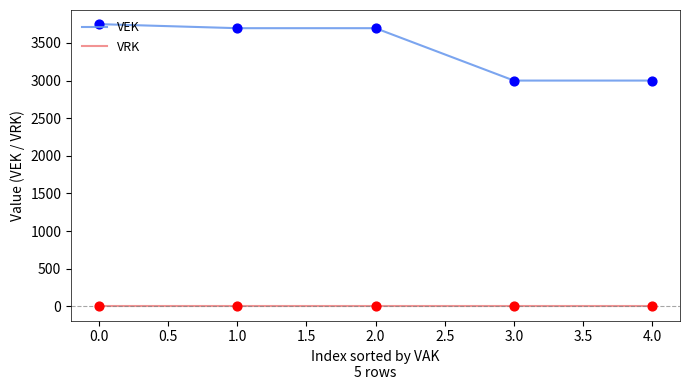

At how many categories does at least one series exceed 211?

5